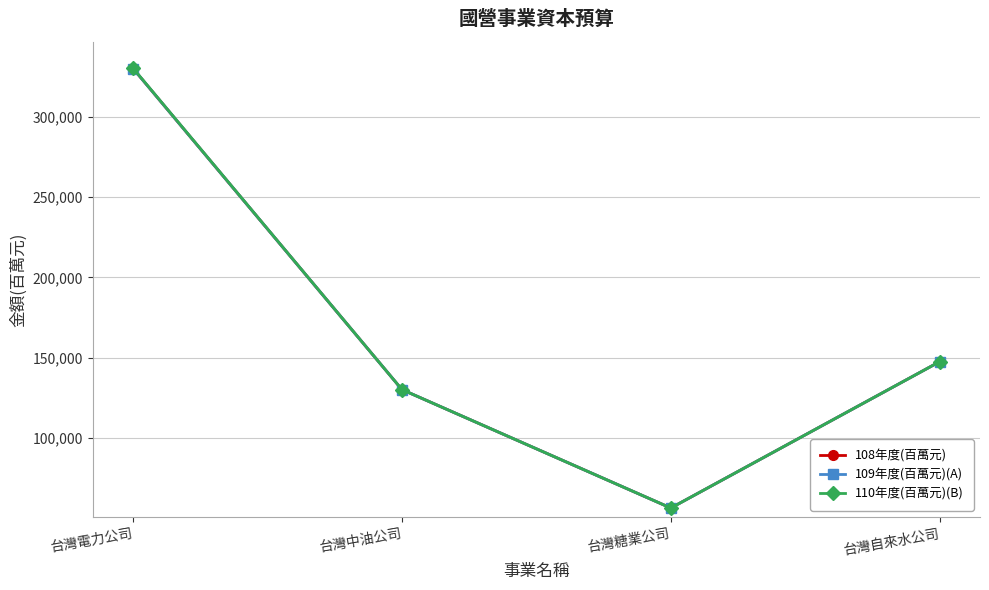

Is it true that 108年度(百萬元) equals 206155 at 台灣電力公司?

False